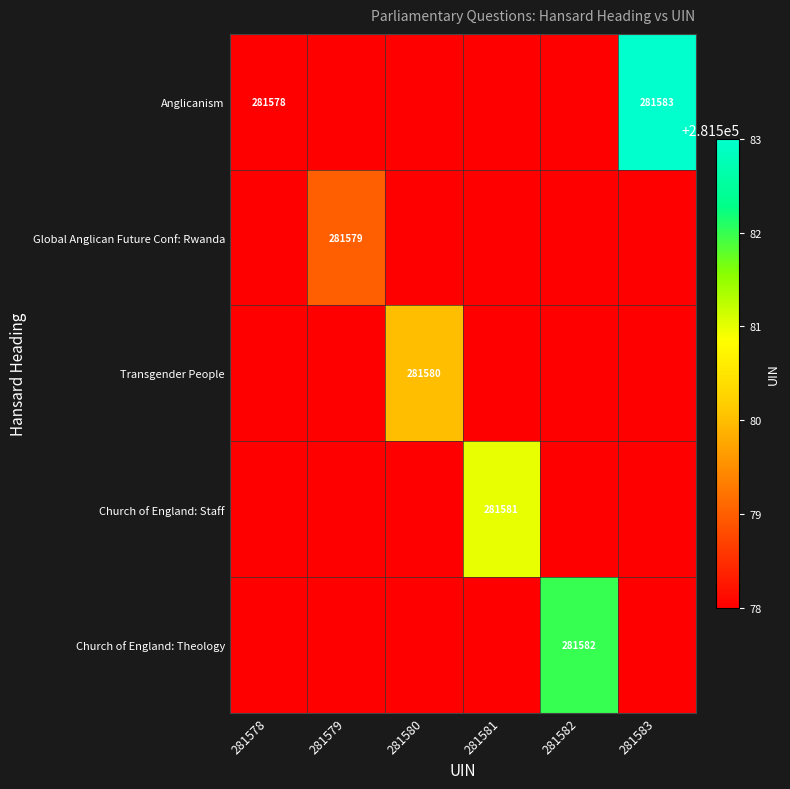

List the labels in order of Church of England: Staff value, largest first.

281581, 281578, 281579, 281580, 281582, 281583